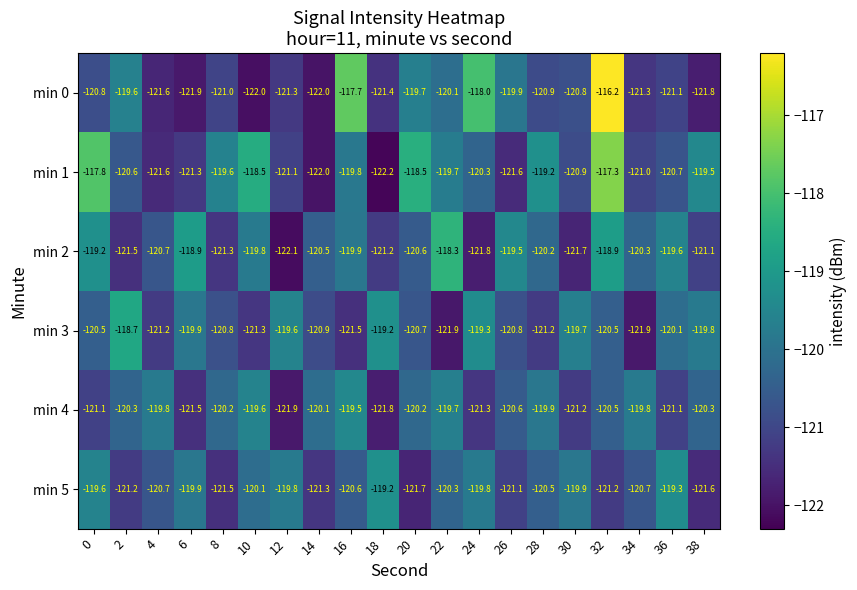

At which category is the sum across all series the highest?

32